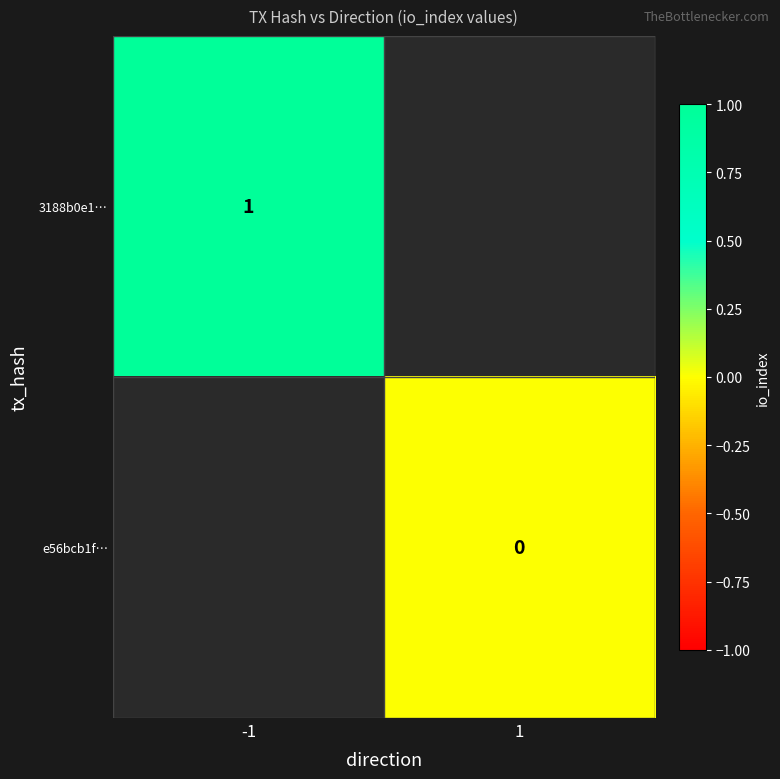

True or false: 3188b0e1… has a value of 1 at -1.

True